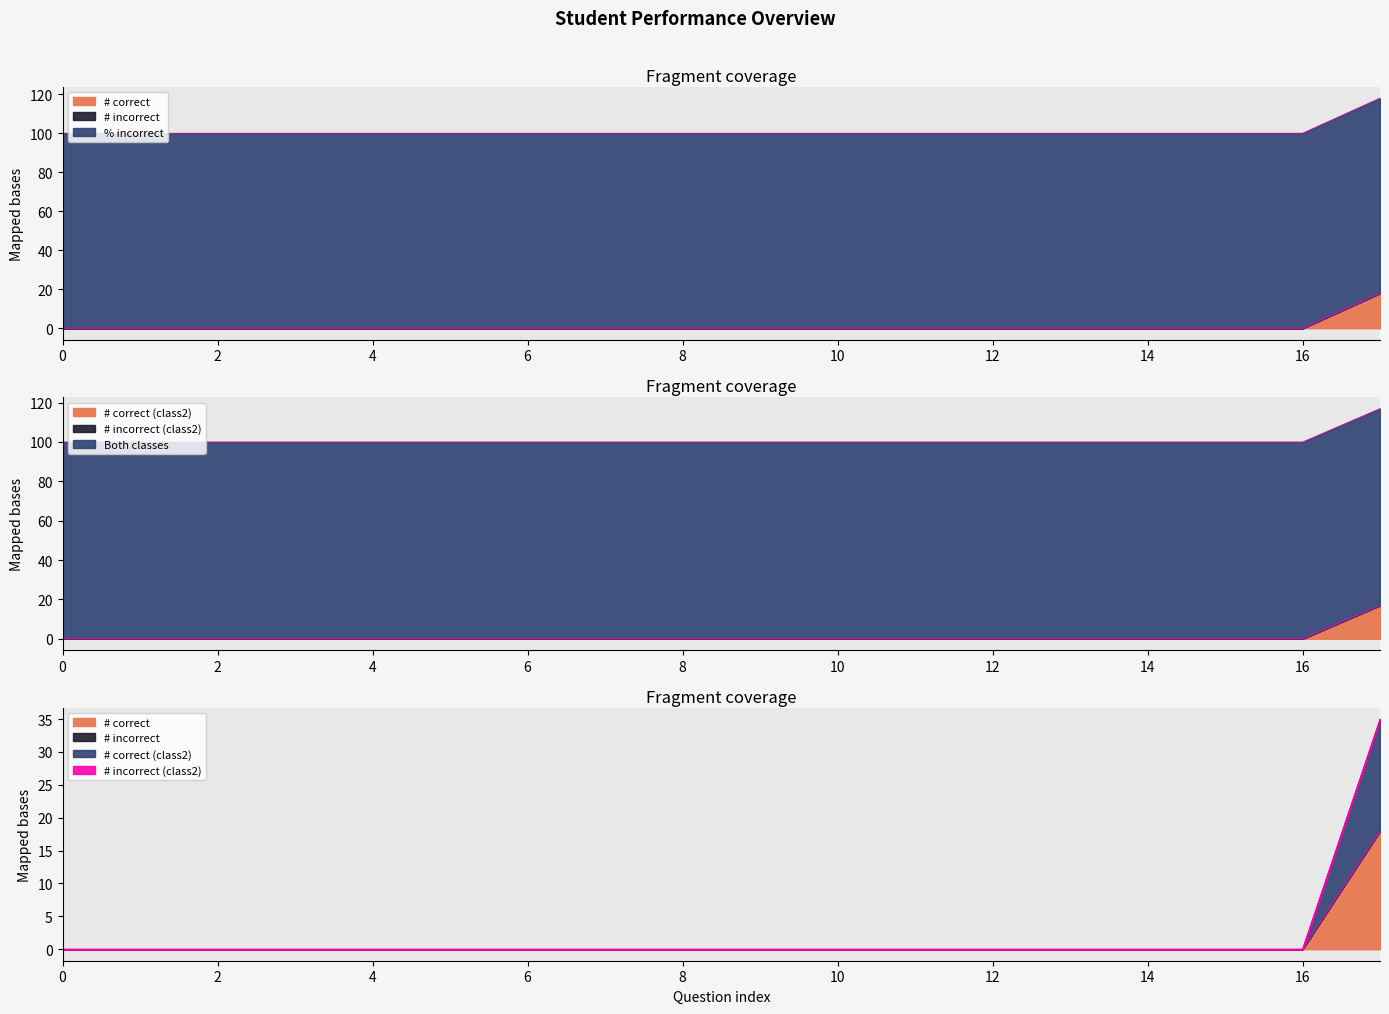

True or false: % incorrect and Both classes cross at least once.

False